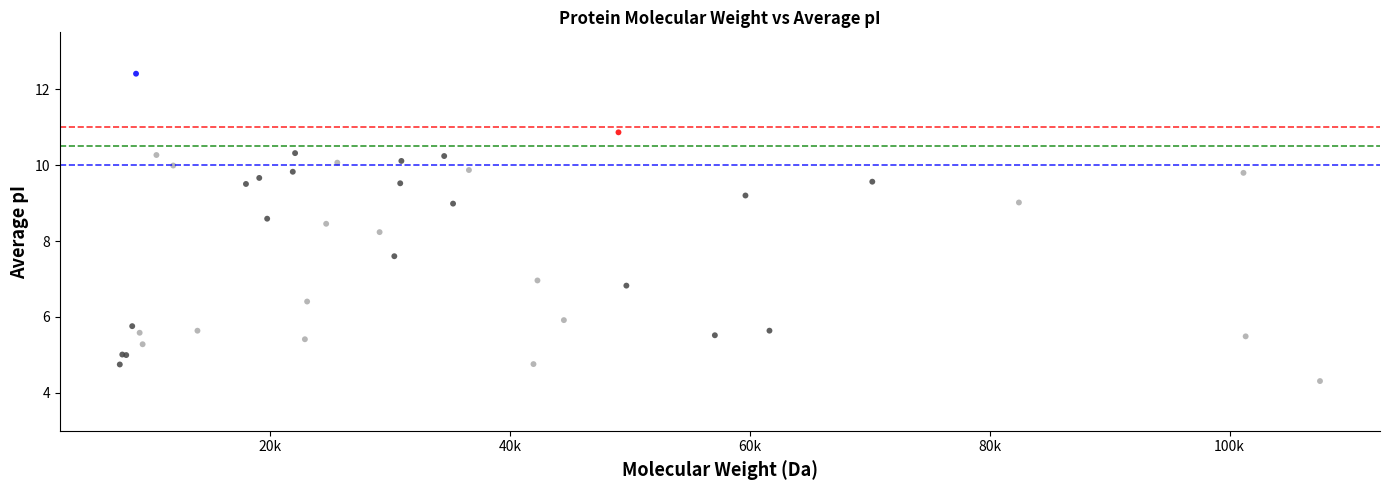

What Y value in the scatter plot is closest to 8?

8.2